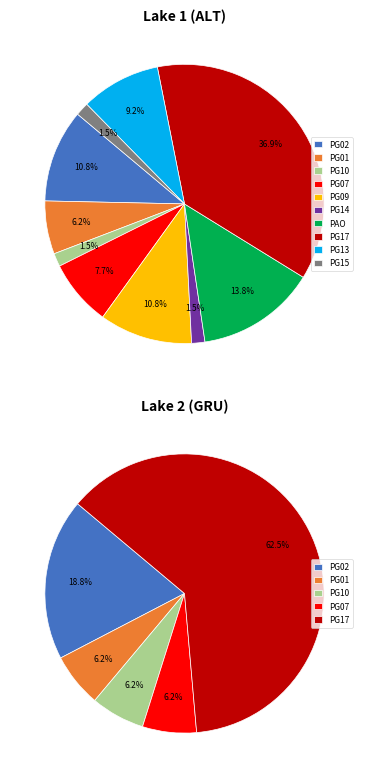

Between PG15 and PG09, which is larger?

PG09